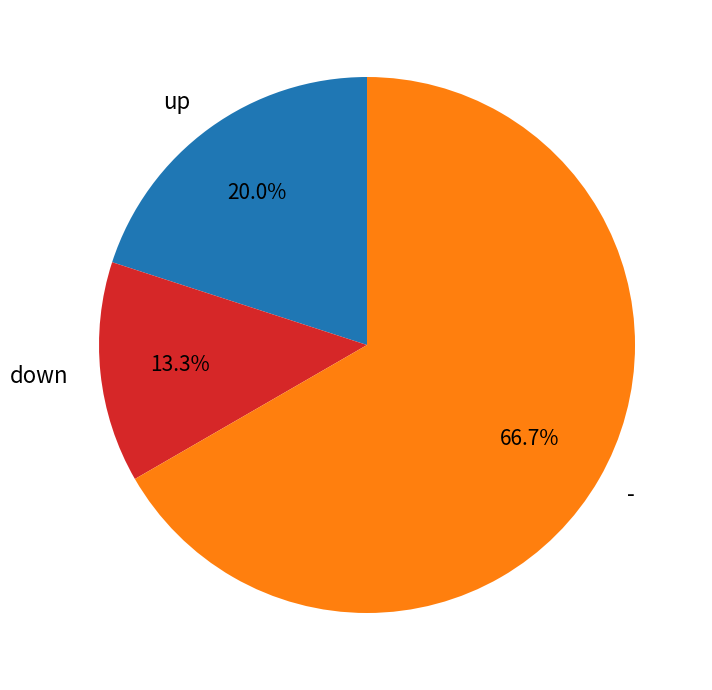

Between down and -, which is larger?

-